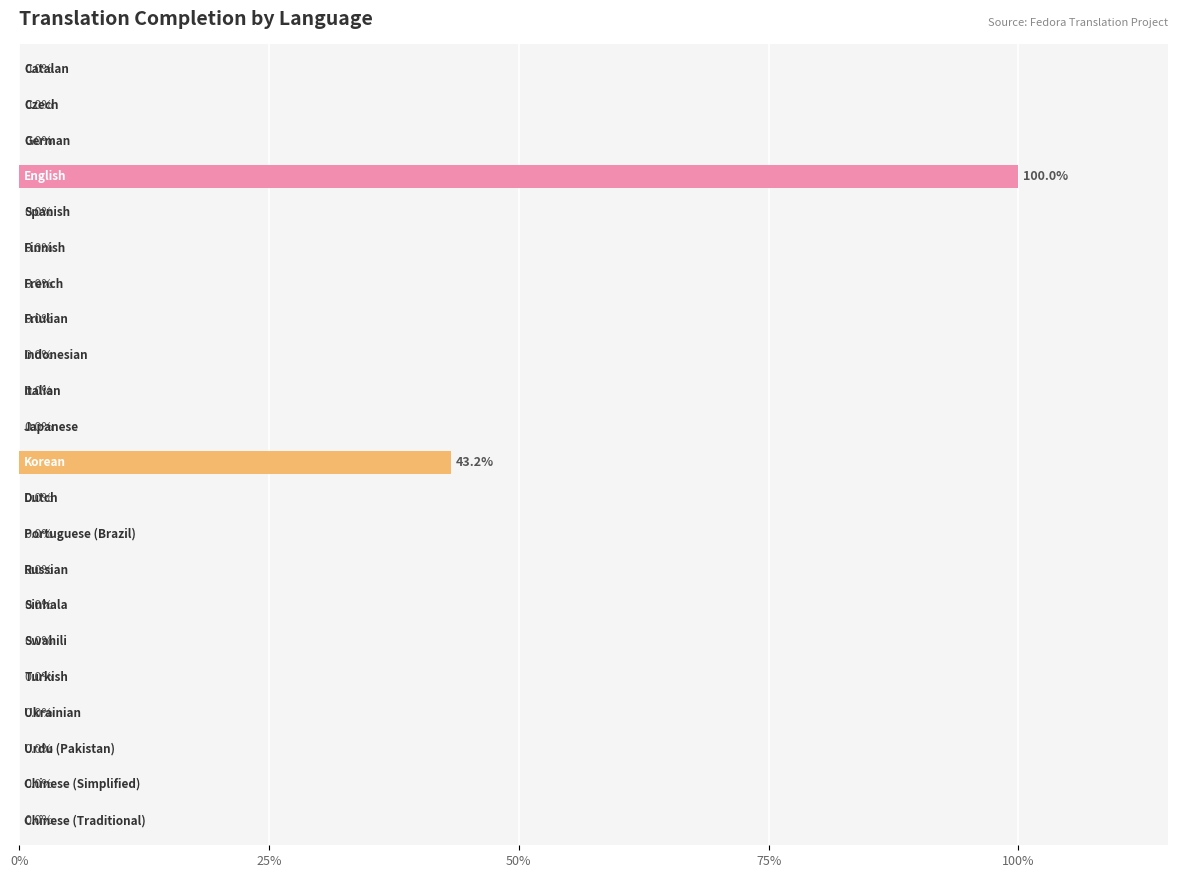

What is the greatest value displayed?

100.0